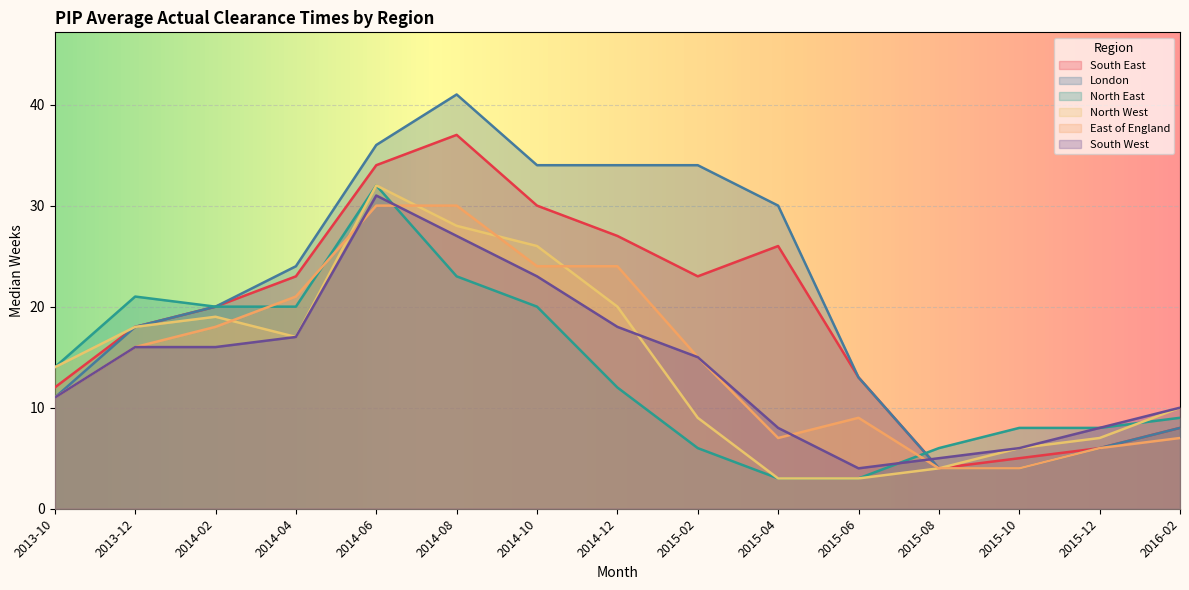

What is the difference between the highest and lowest values at 2014-04?

7